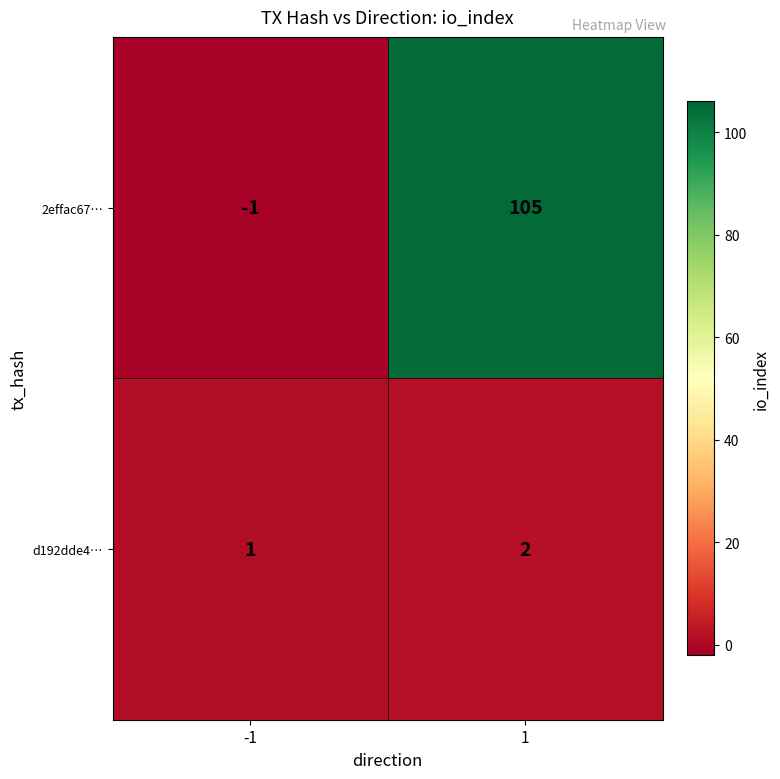

How many negative values does the 2effac67… series have?

1